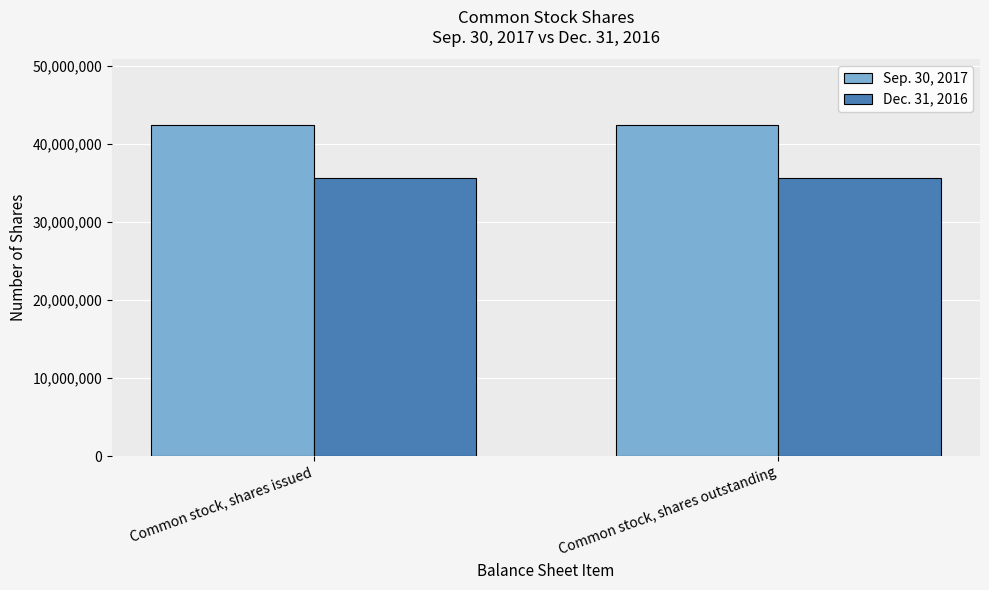

How many groups of bars are there?

2